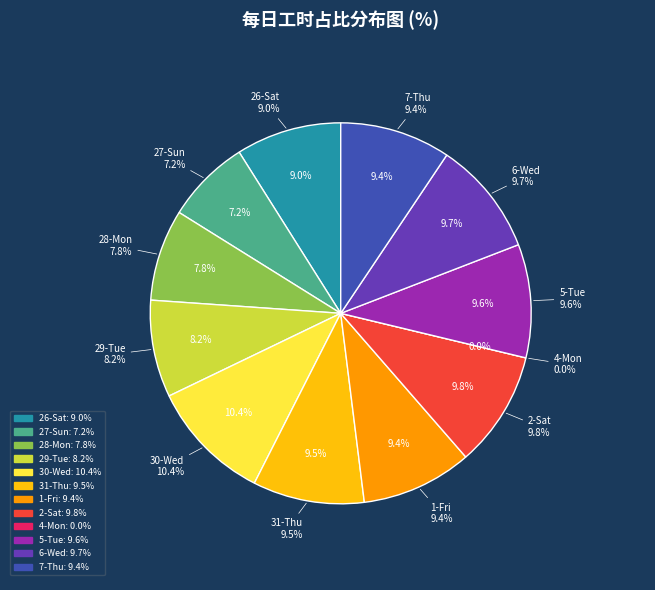

Is 5-Tue the majority of the pie?

No